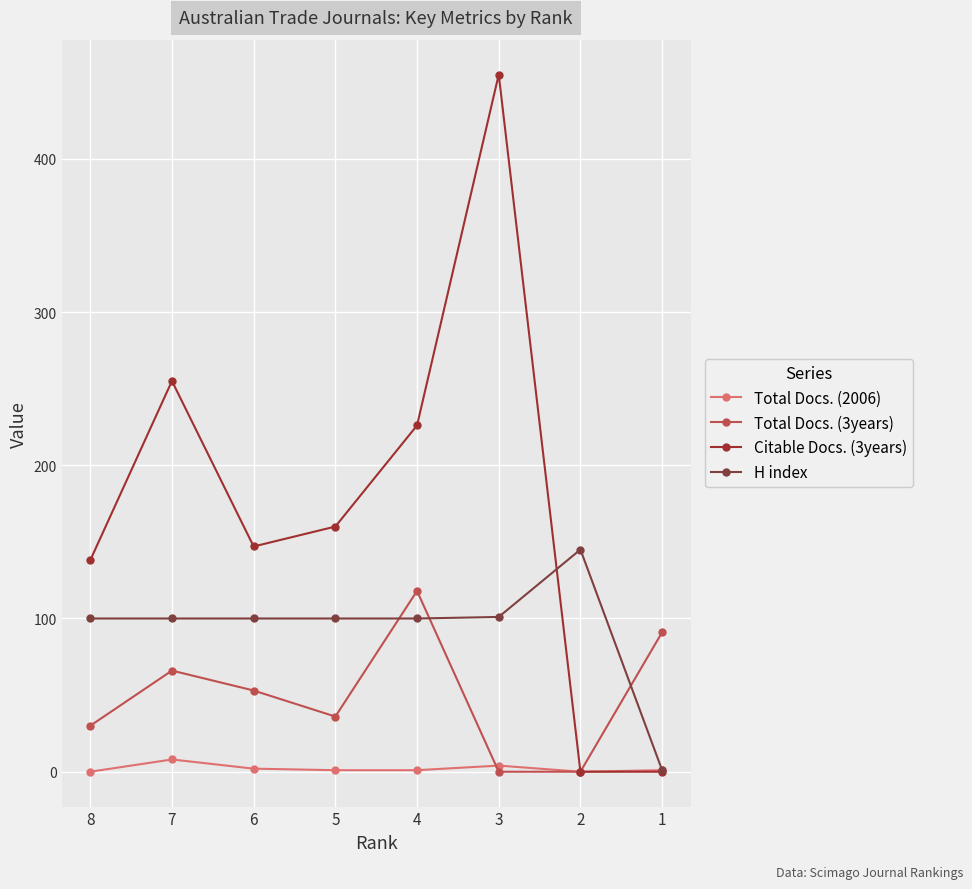

What is the difference between the maximum and second lowest values in the Total Docs. (2006) series?

8